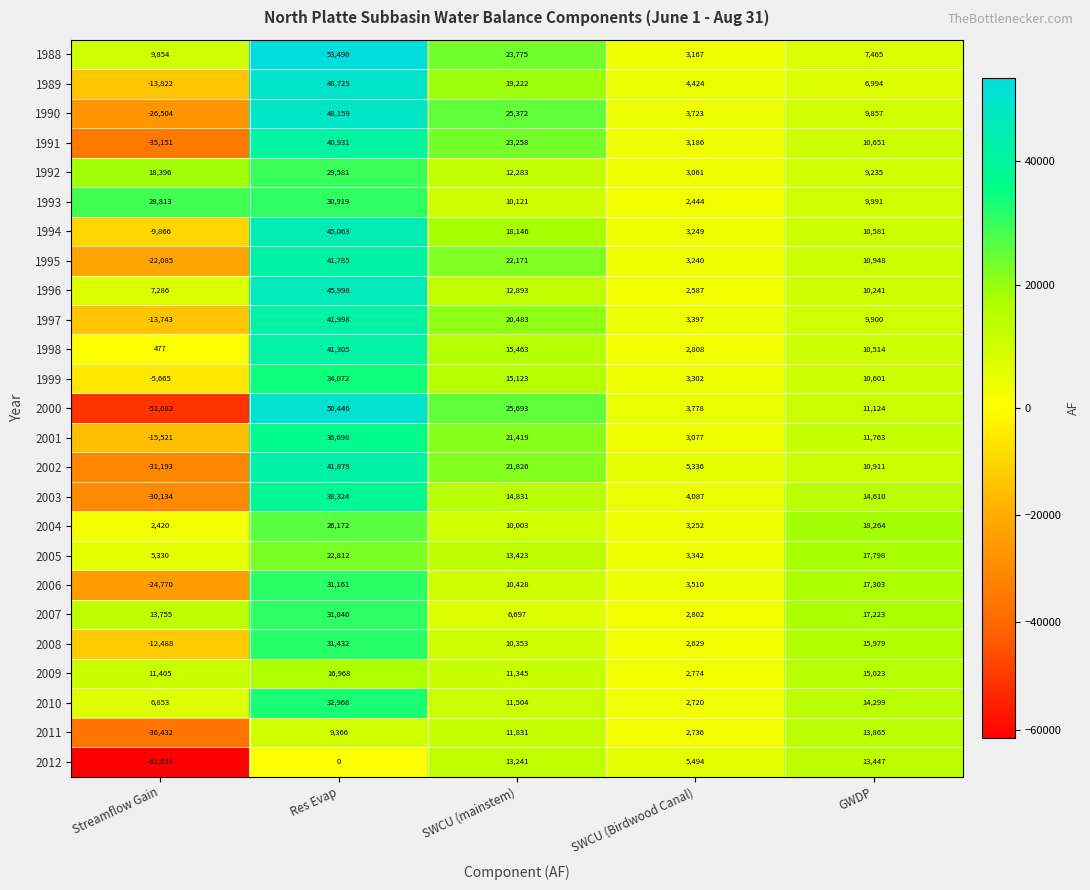

How many values in the 2012 series are below 5494?

2